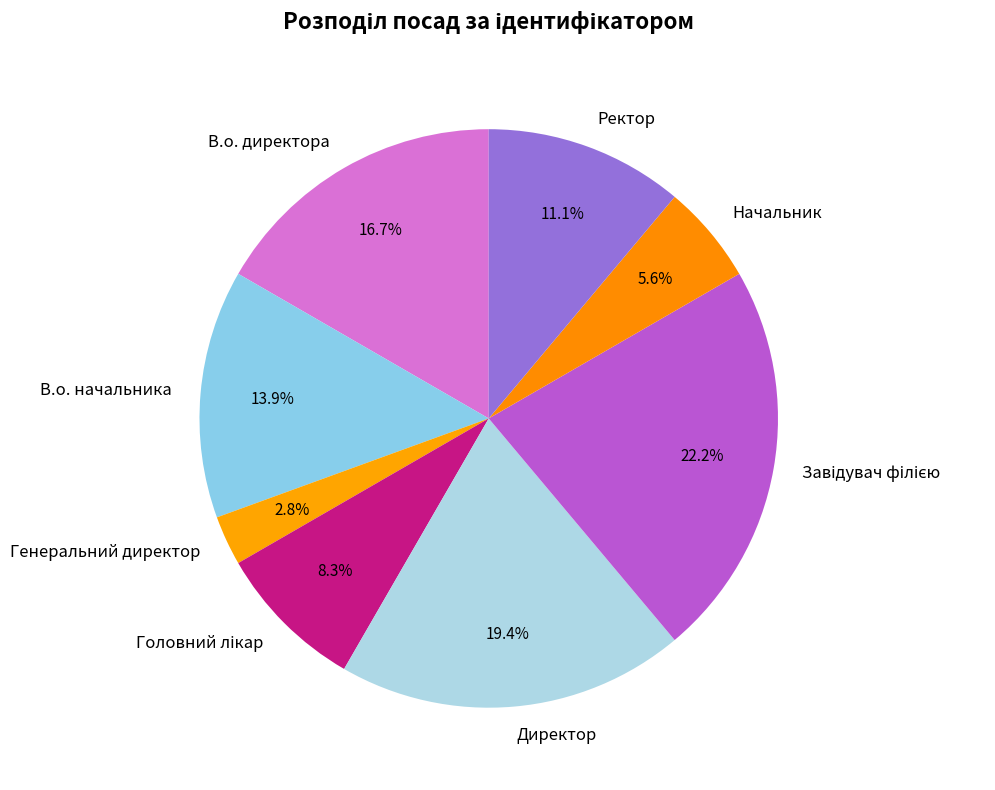

To the nearest percent, what portion does Генеральний директор represent?

3%